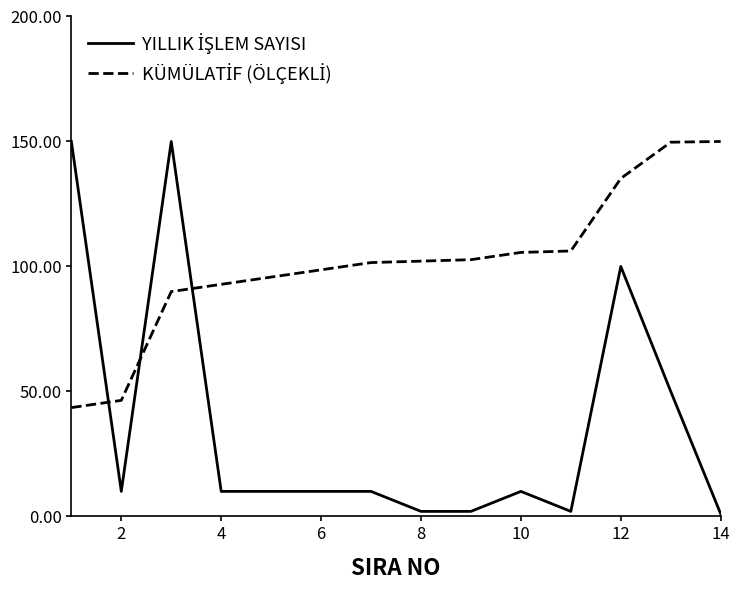

What is the maximum value shown in the chart?

150.0